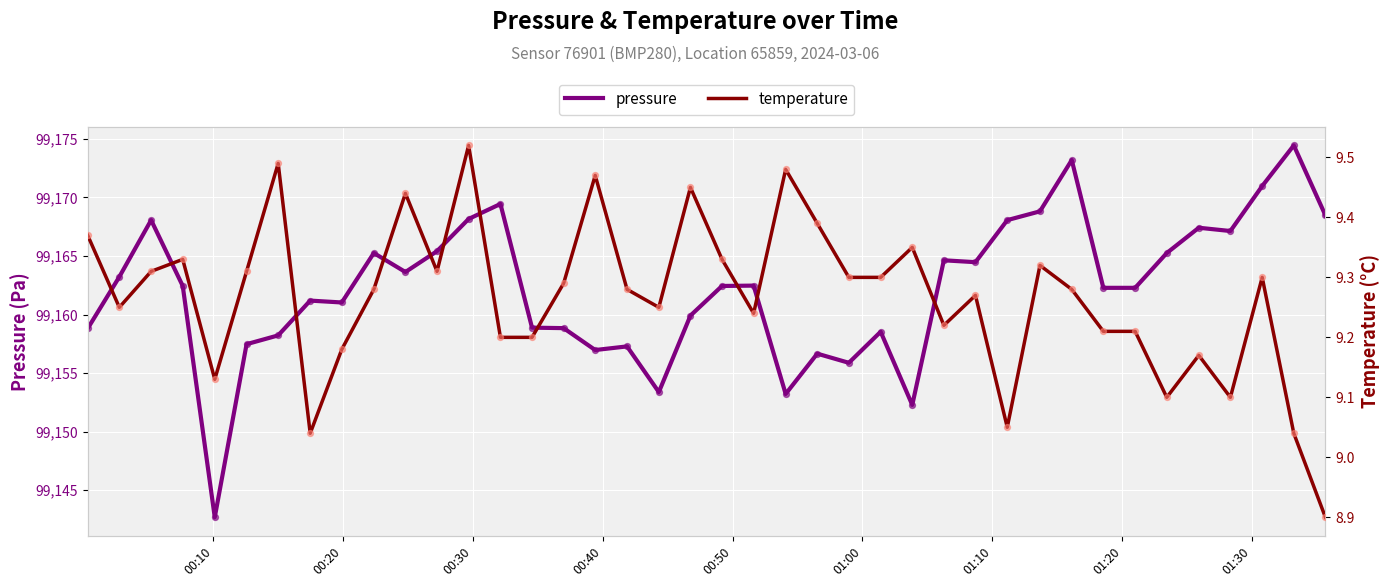

What is the highest value of the pressure series?

99174.4